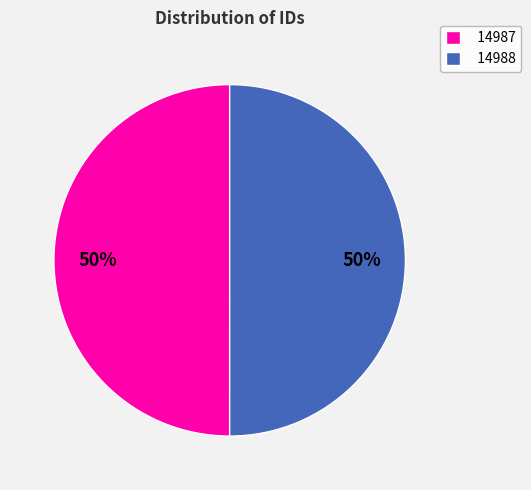

Count the number of slices in the pie.

2